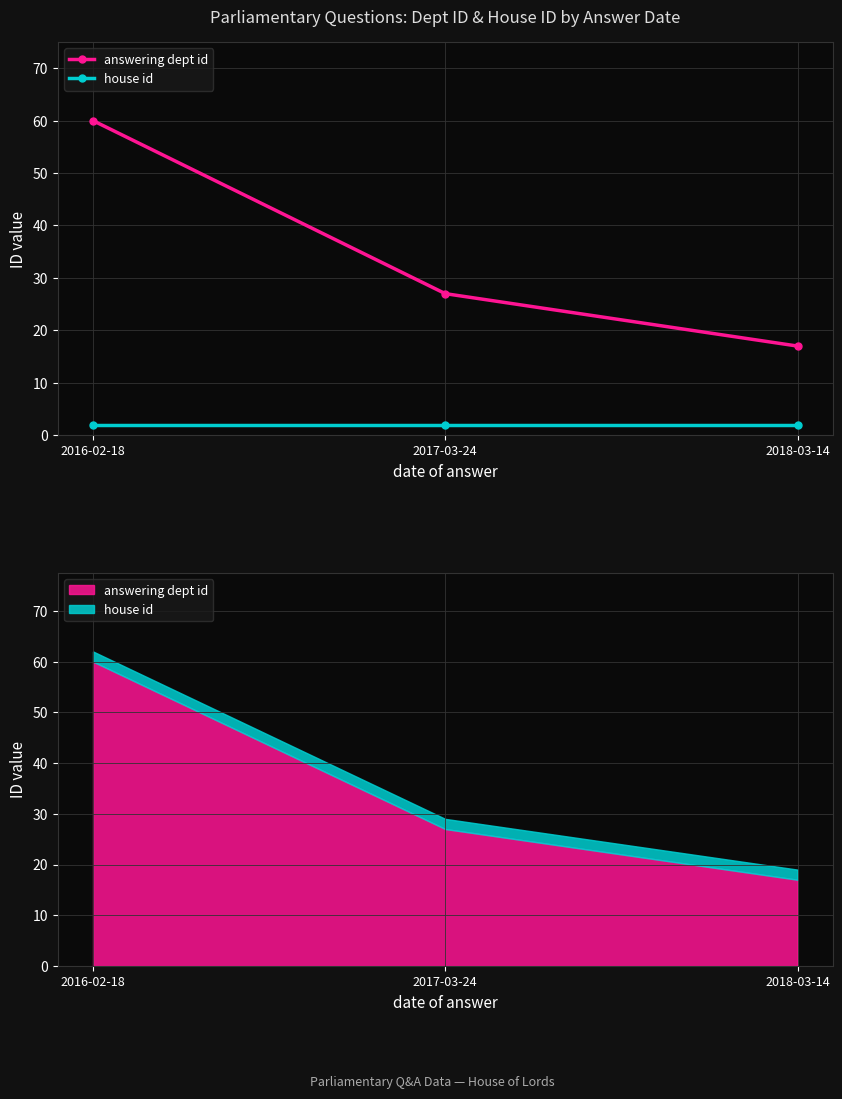

Rank the series by their average value, from lowest to highest.

house id, answering dept id